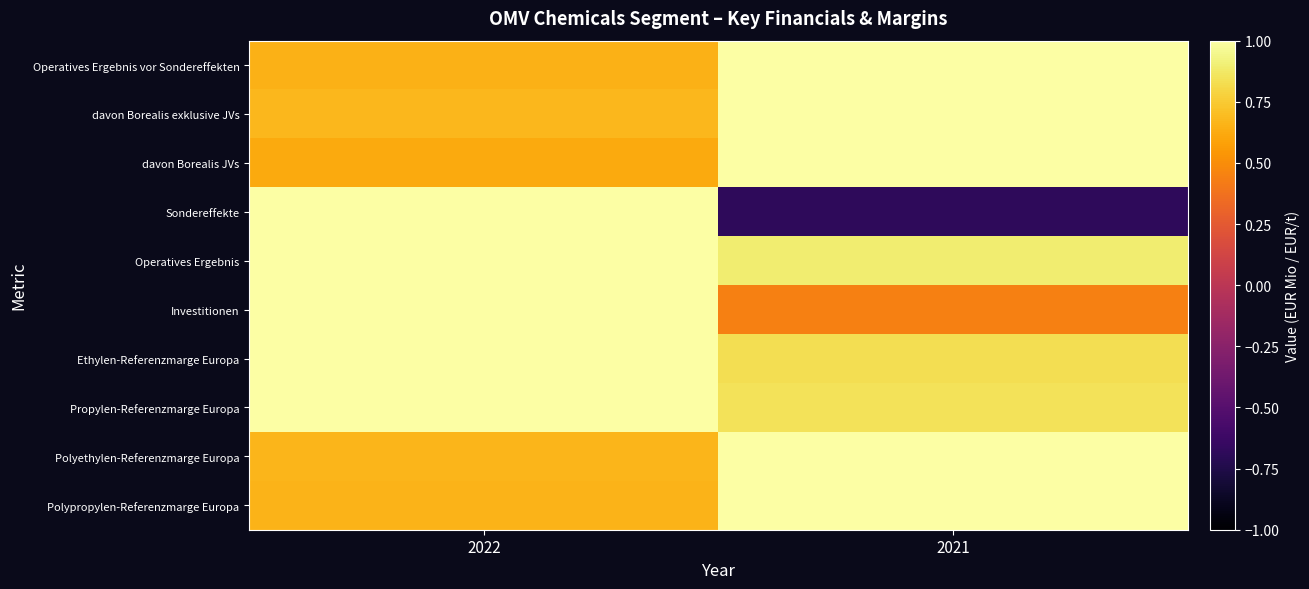

Between 2022 and 2021, which series saw the biggest shift?

Sondereffekte